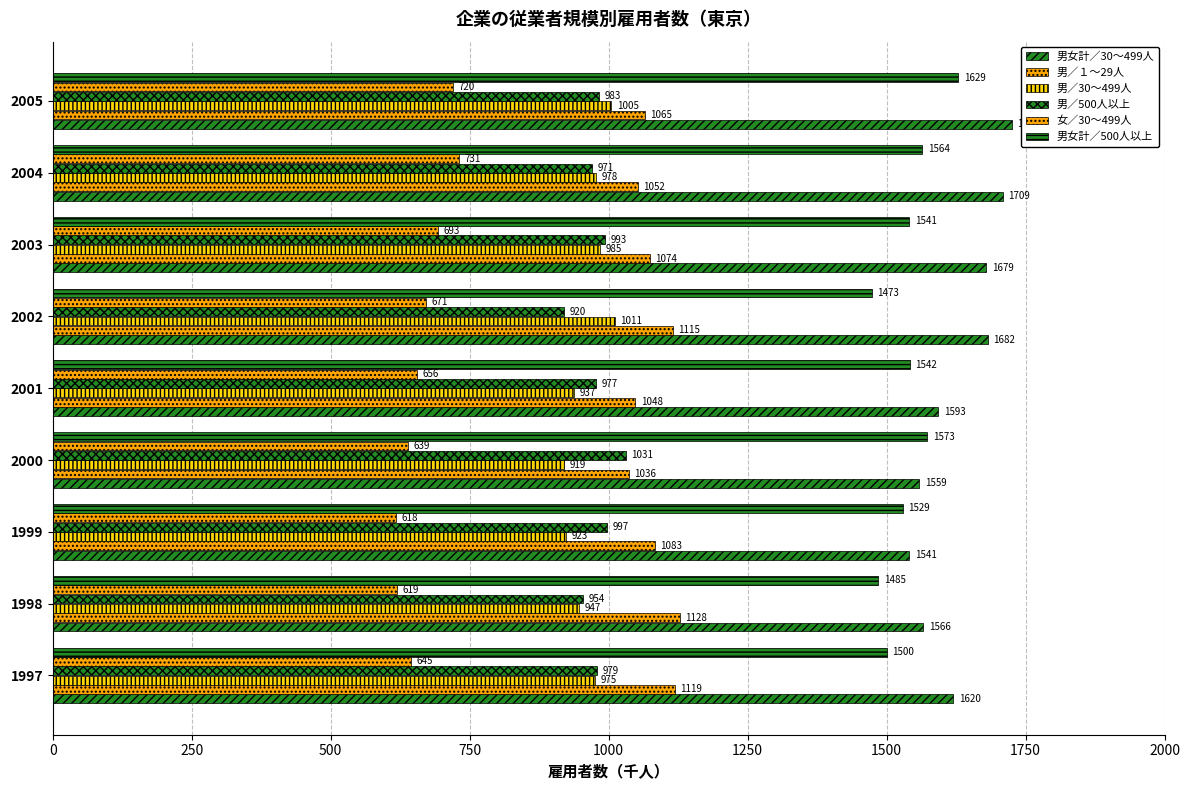

What is the value of the 男／30～499人 bar at the 8th from the left?

978